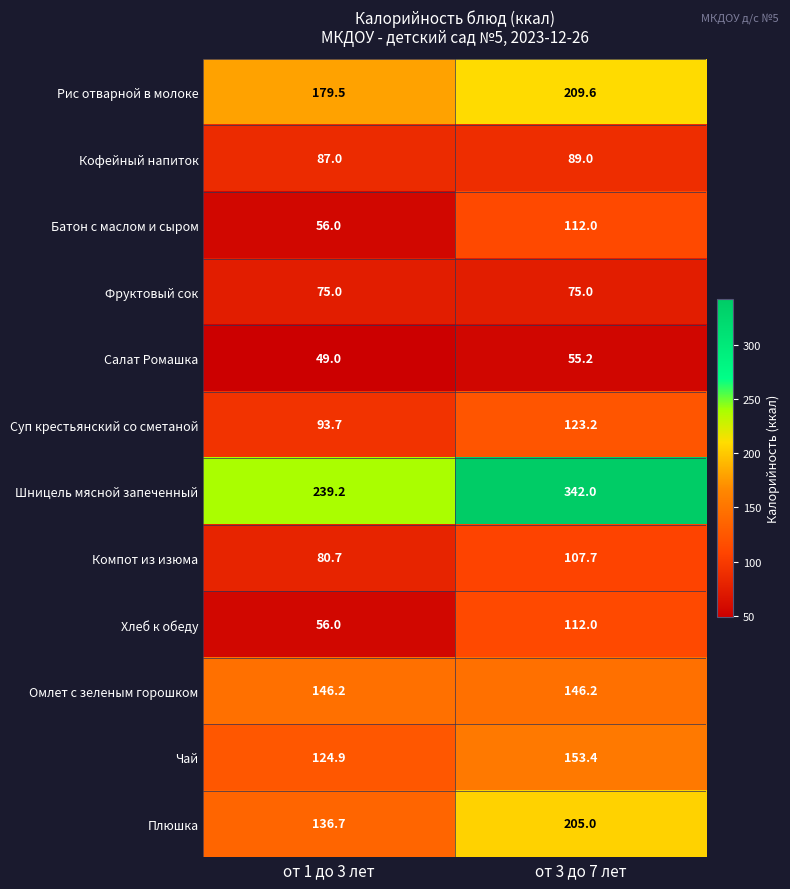

At which category is the sum across all series the highest?

от 3 до 7 лет